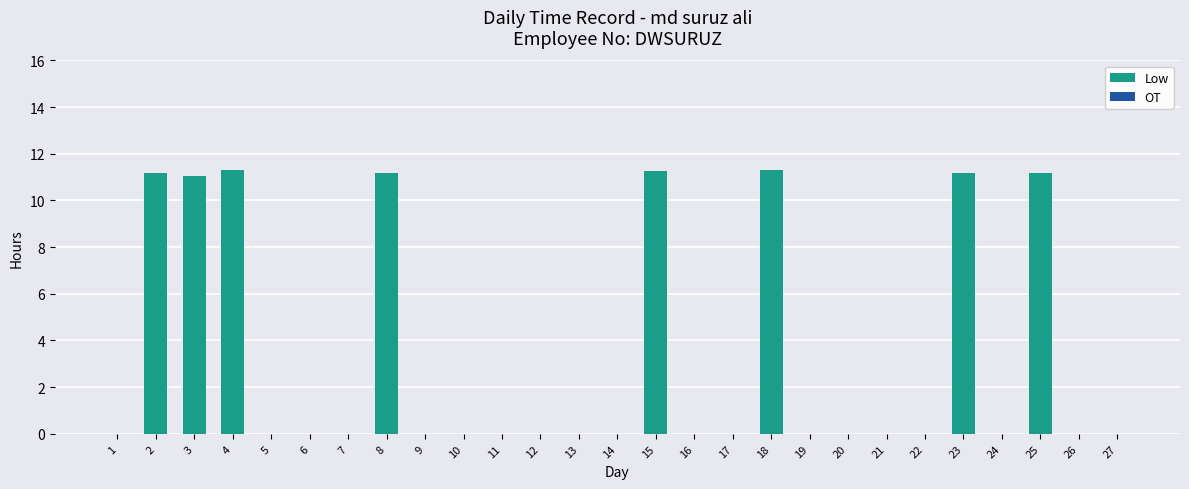

Between 15 and 22, which is larger?

15